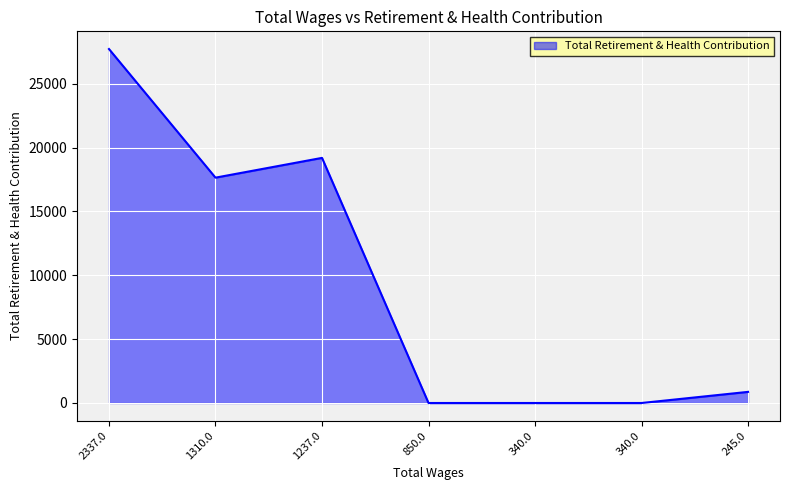

List the labels in order of value, smallest first.

850.0, 340.0, 340.0, 245.0, 1310.0, 1237.0, 2337.0